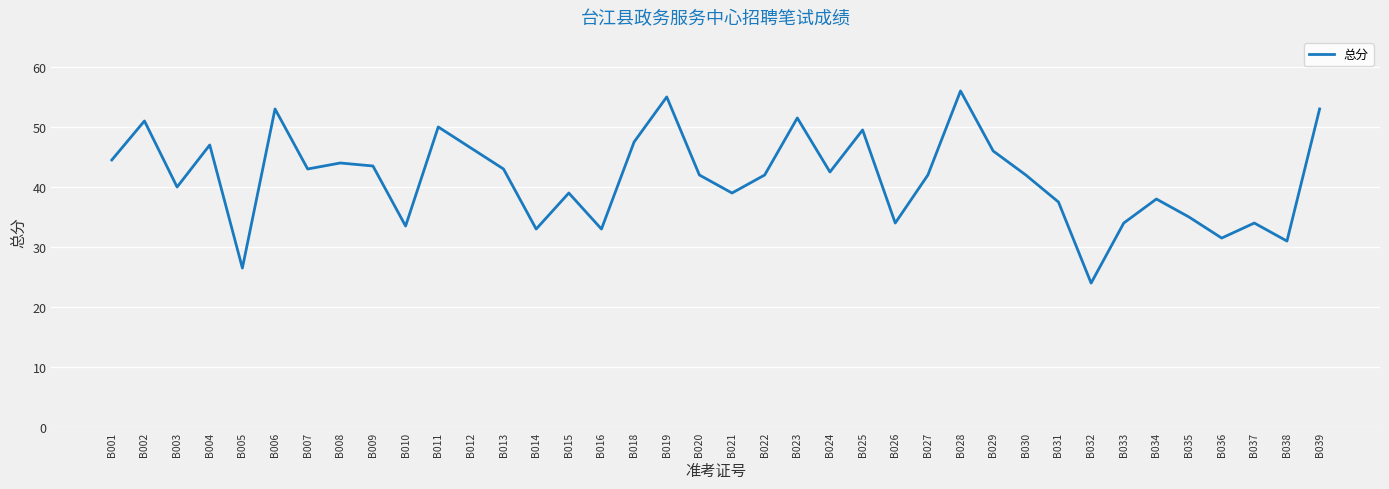

What is the smallest value displayed?

24.0